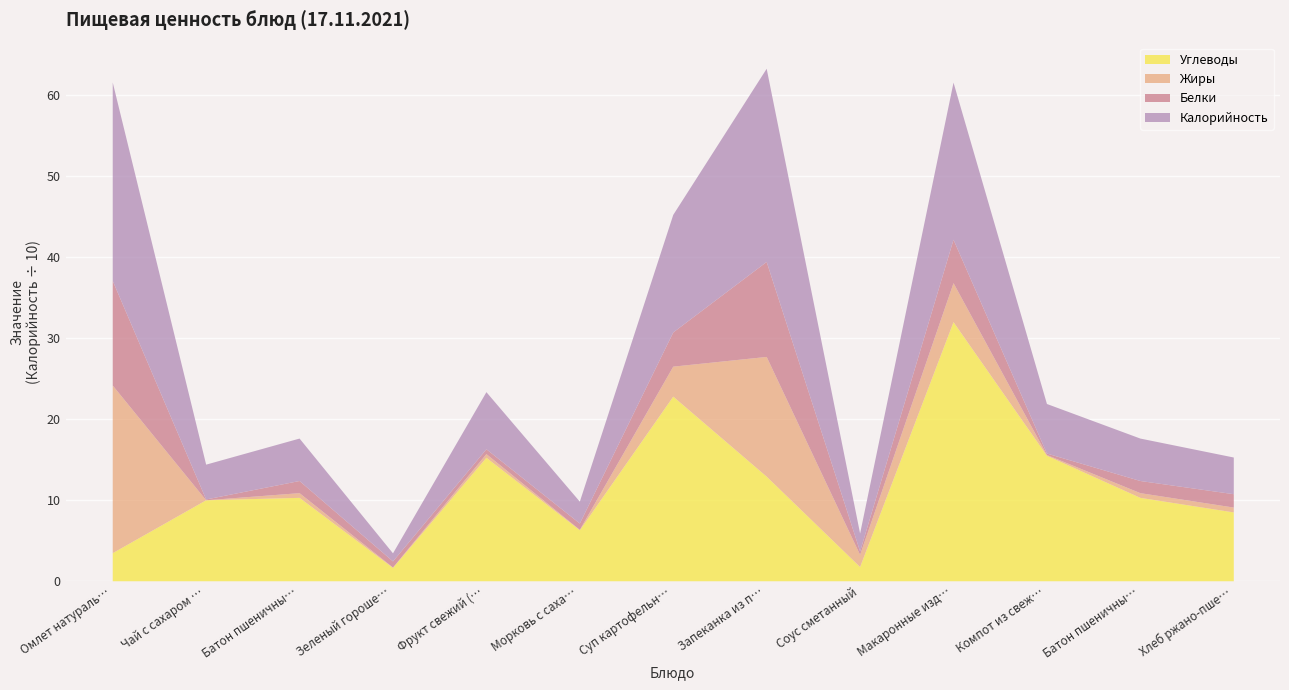

Where do Углеводы and Белки first cross each other?

Омлет натуральный and Чай с сахаром и лимоном